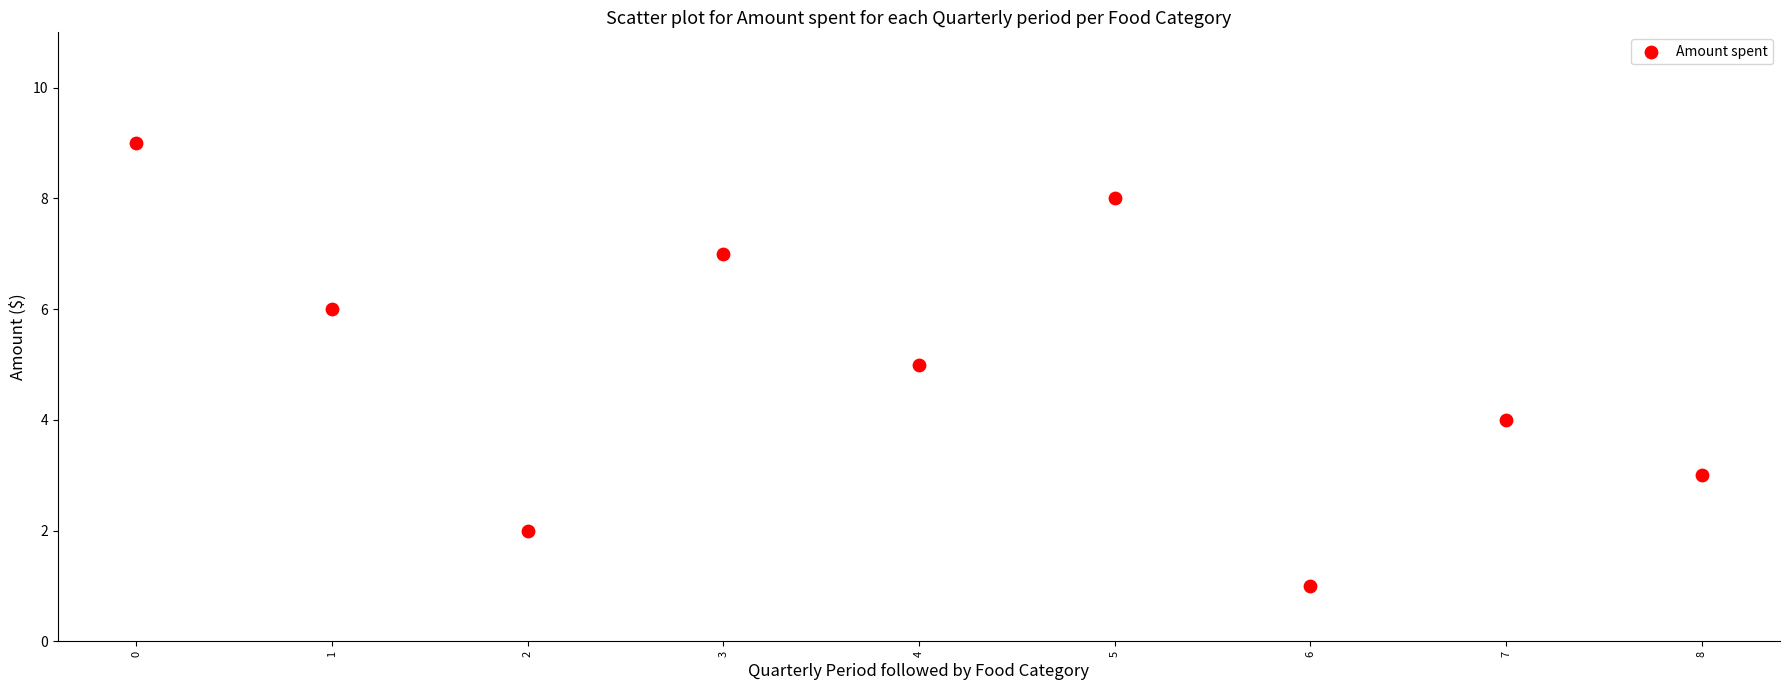

What is the average Y value?

5